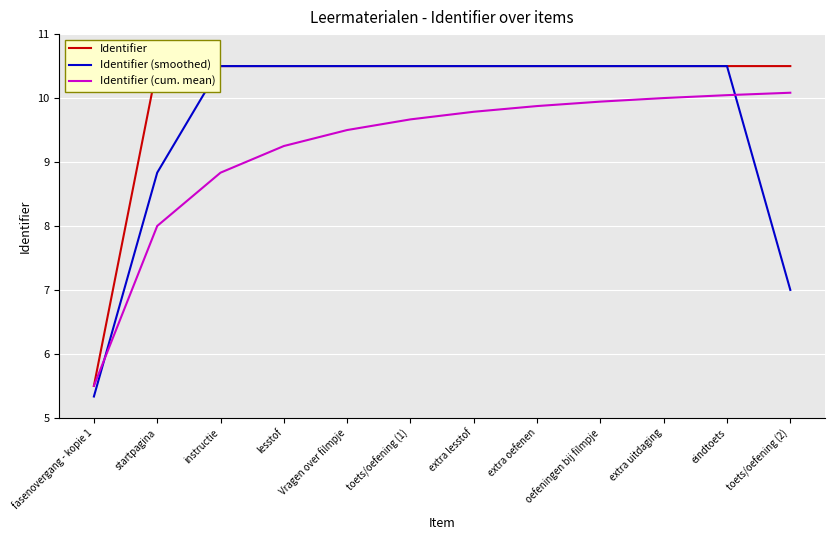

What is the average value of the Identifier (cum. mean) series?

9.2